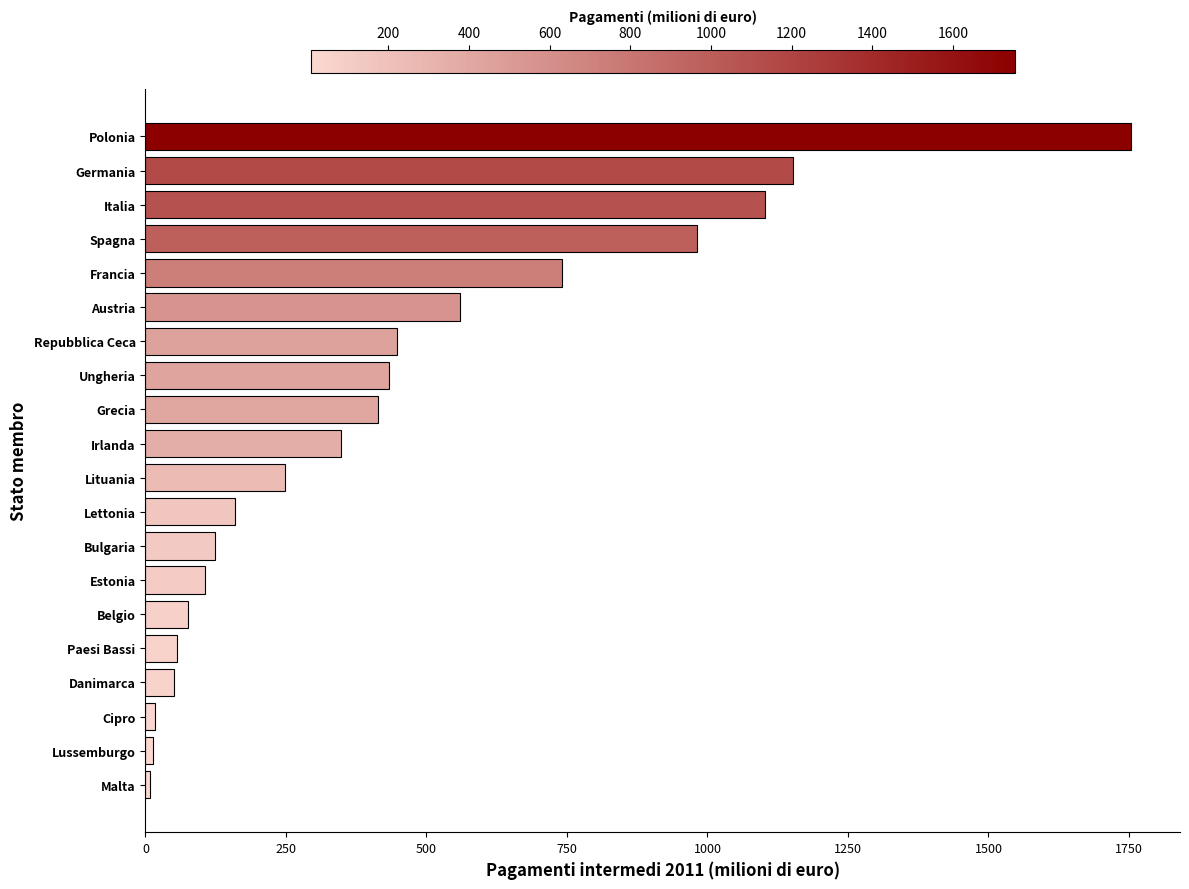

Which category has the highest value across all series?

Polonia